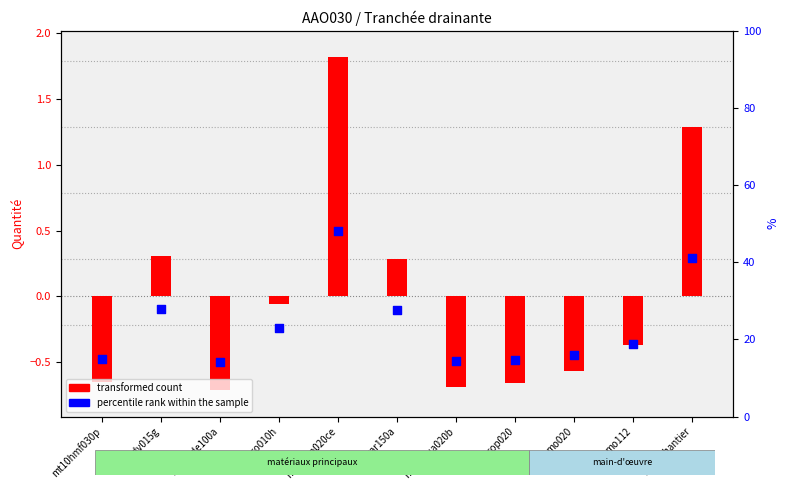

Which series contains the lowest Y value?

transformed count